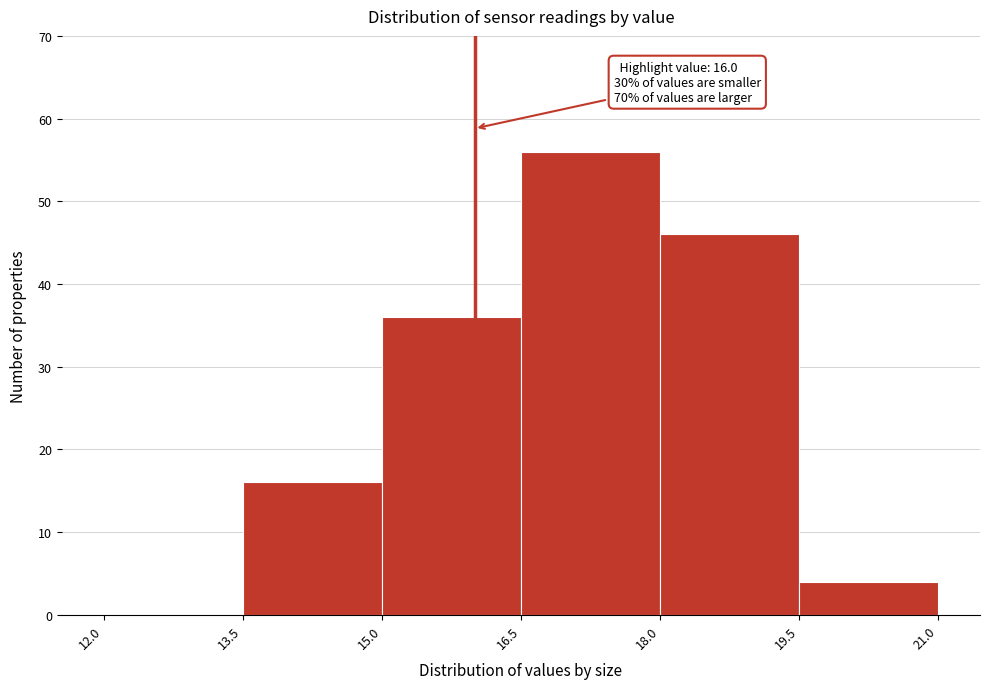

Over which range of the x-axis is the bar tallest?

16.5 to 18.0